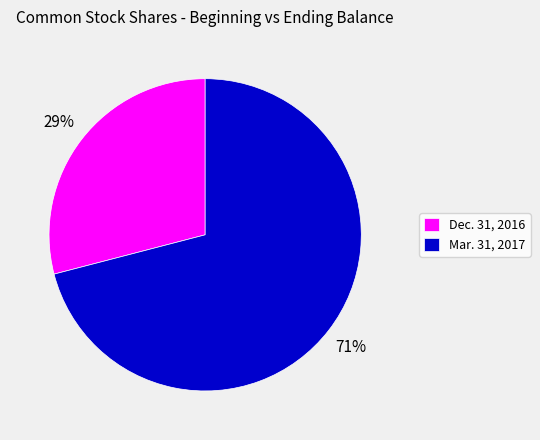

Which category has the smallest portion of the pie?

Dec. 31, 2016